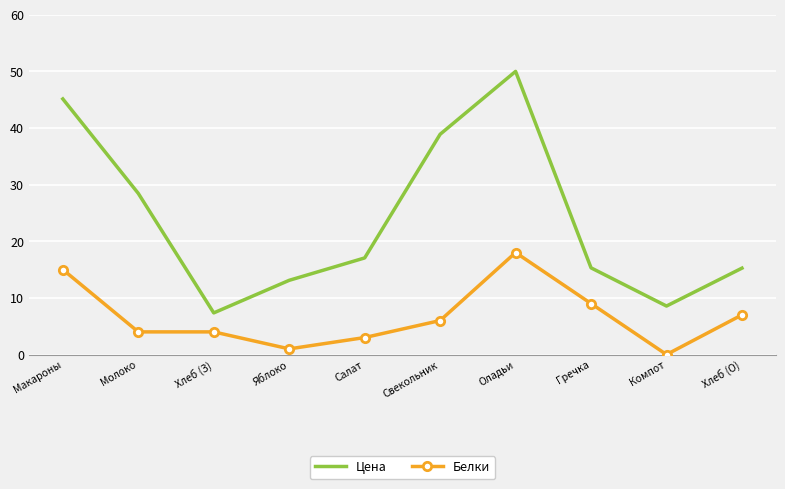

List the series in order of their overall mean, lowest first.

Белки, Цена